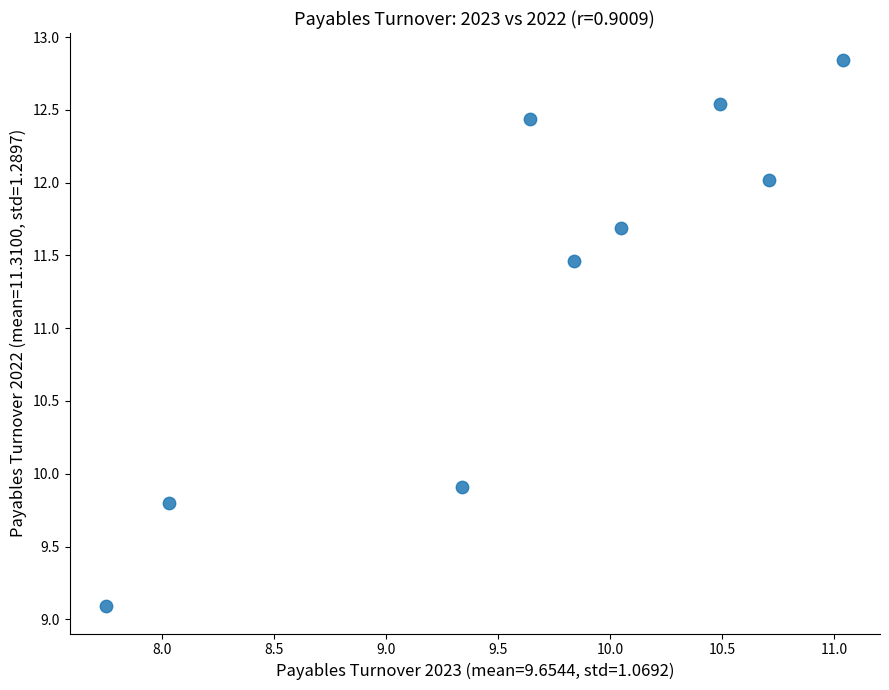

What Y value in the scatter plot is closest to 10?

9.9